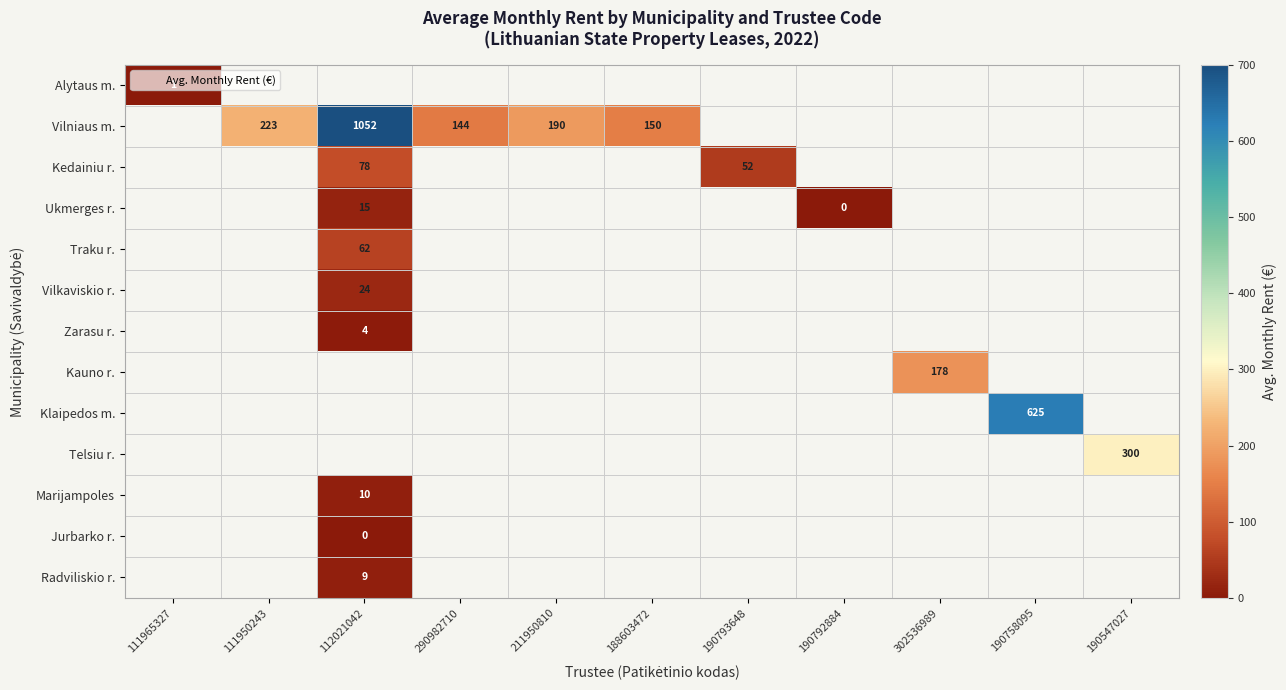

Between 112021042 and 190793648, which is larger?

190793648